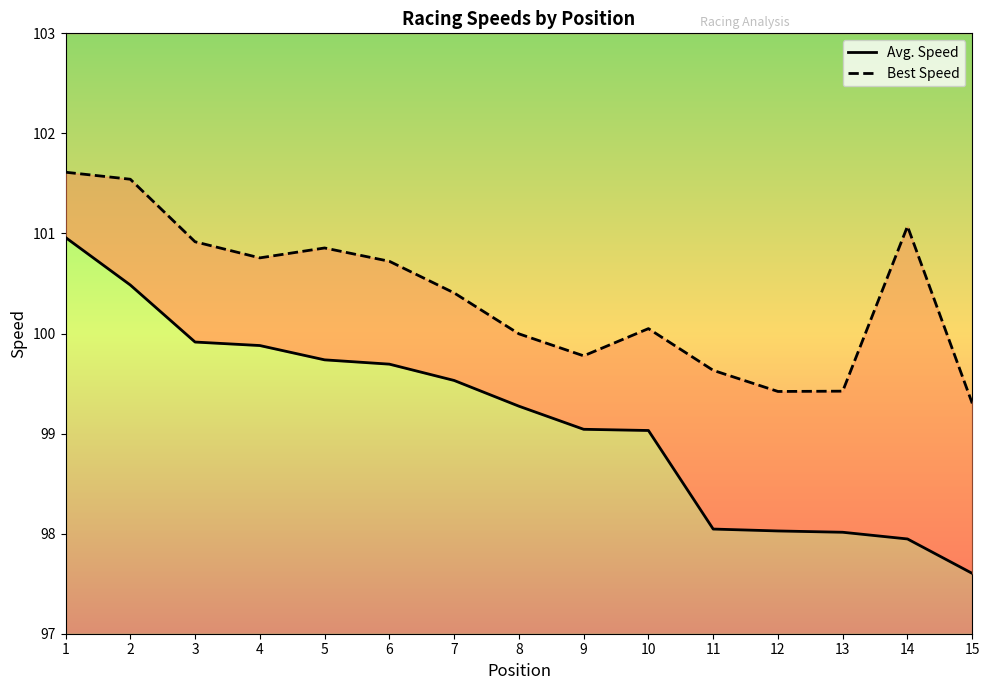

What value does the Best Speed series have at 5?

100.9